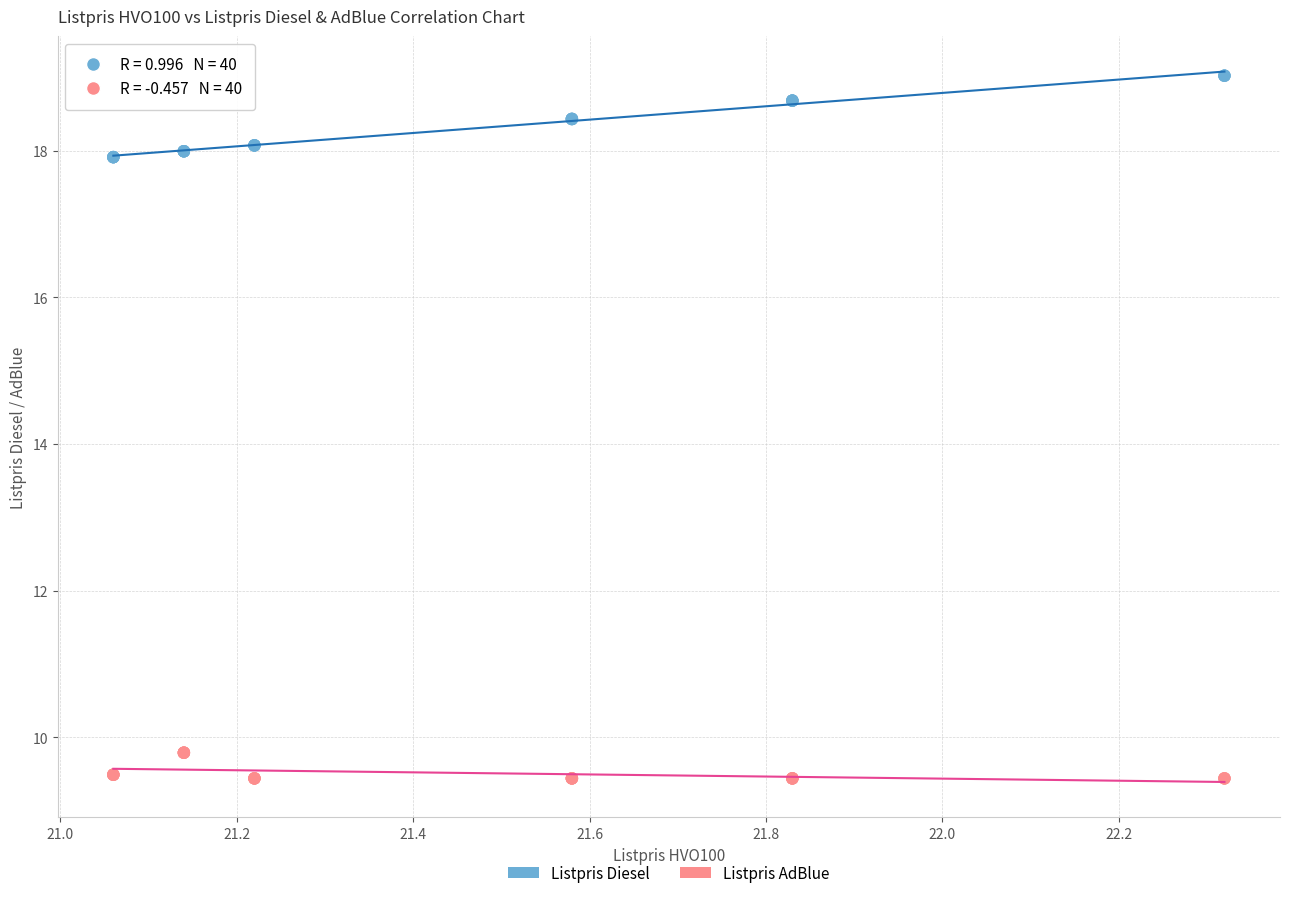

Which series has the widest spread of Y values?

Listpris Diesel